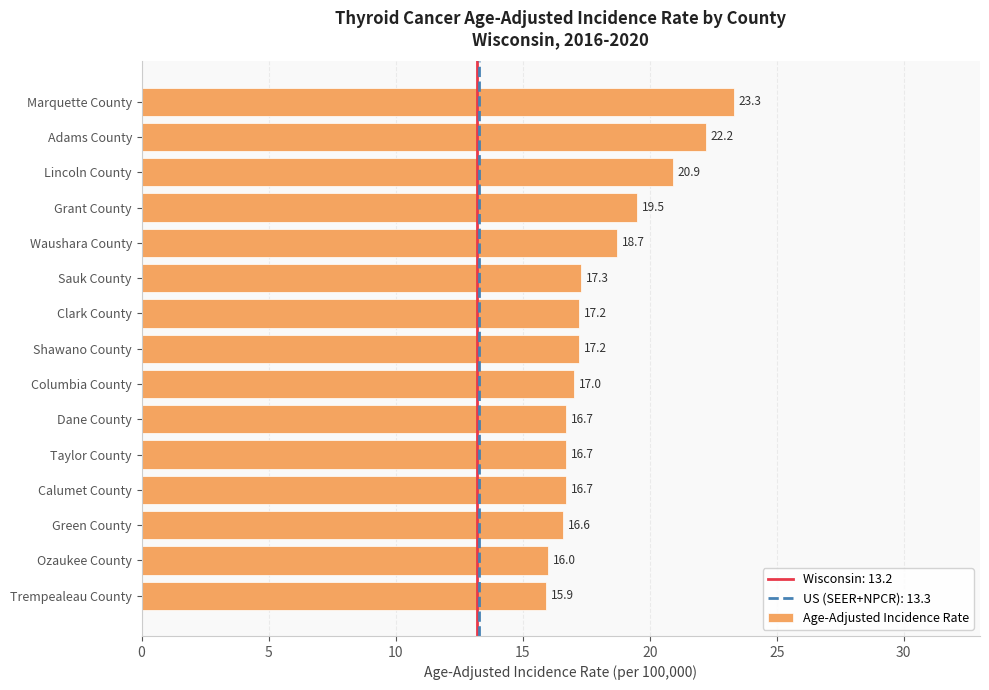

What is the smallest value displayed?

15.9